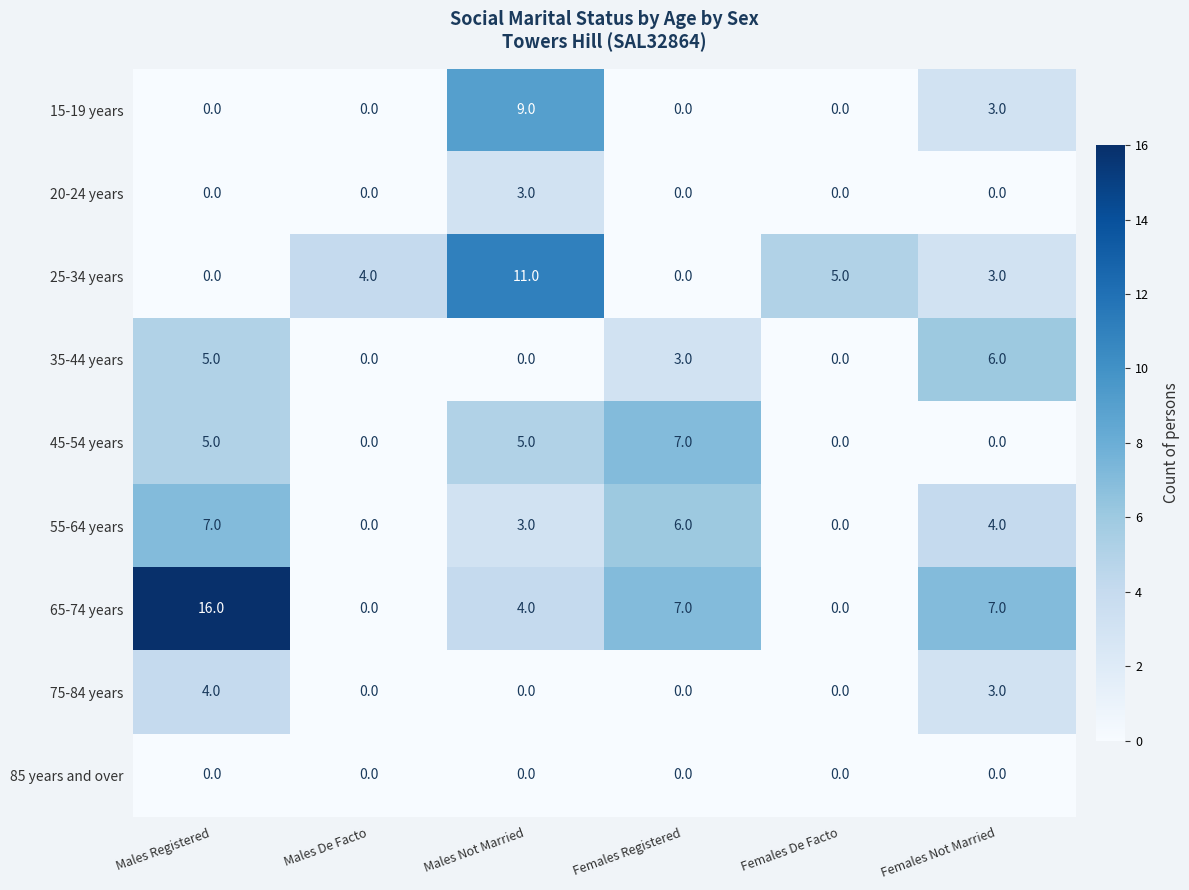

What is the greatest value displayed?

16